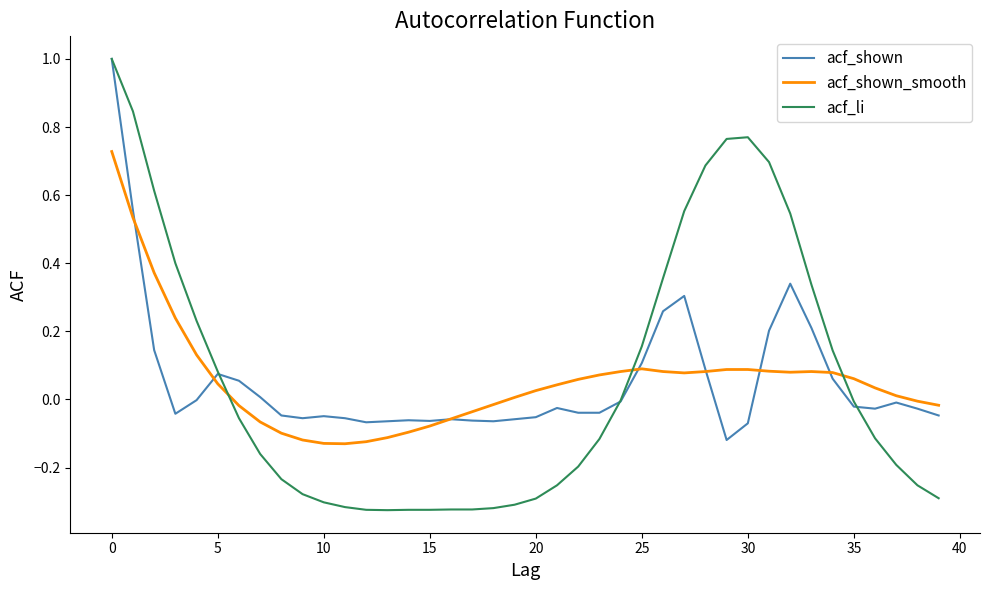

What is the greatest value displayed?

1.0